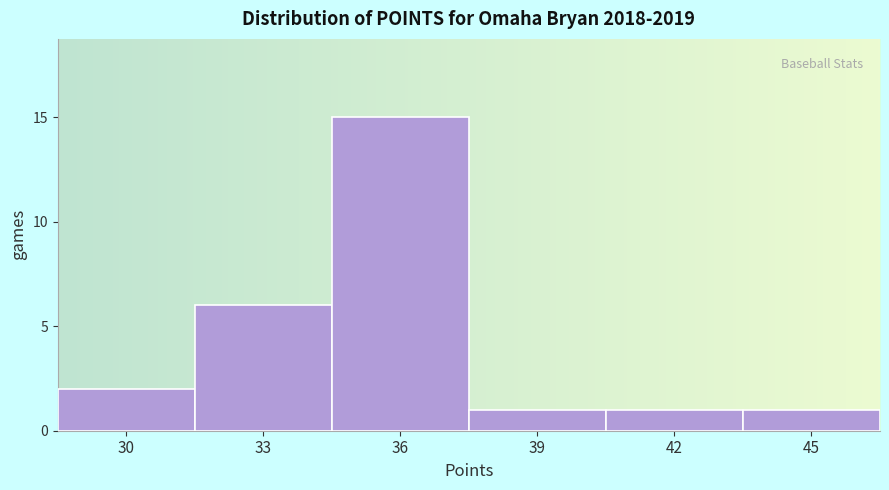

Reading left to right, list all the values displayed in this chart.

2	6	15	1	1	1